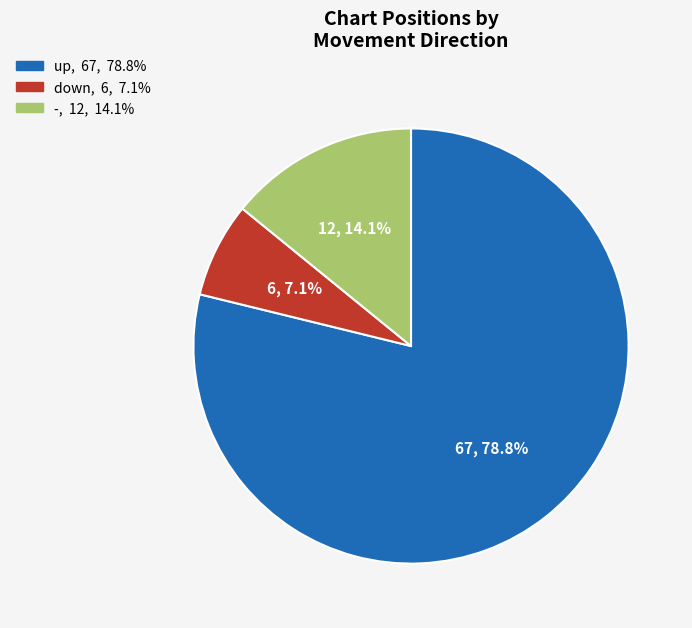

True or false: down accounts for 7% of the total.

True